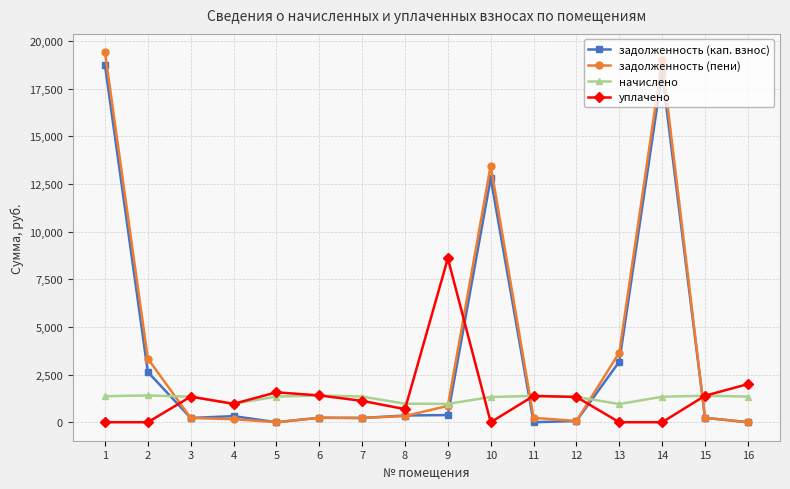

Is the value of начислено at 1 greater than the value of задолженность (пени) at 16?

Yes